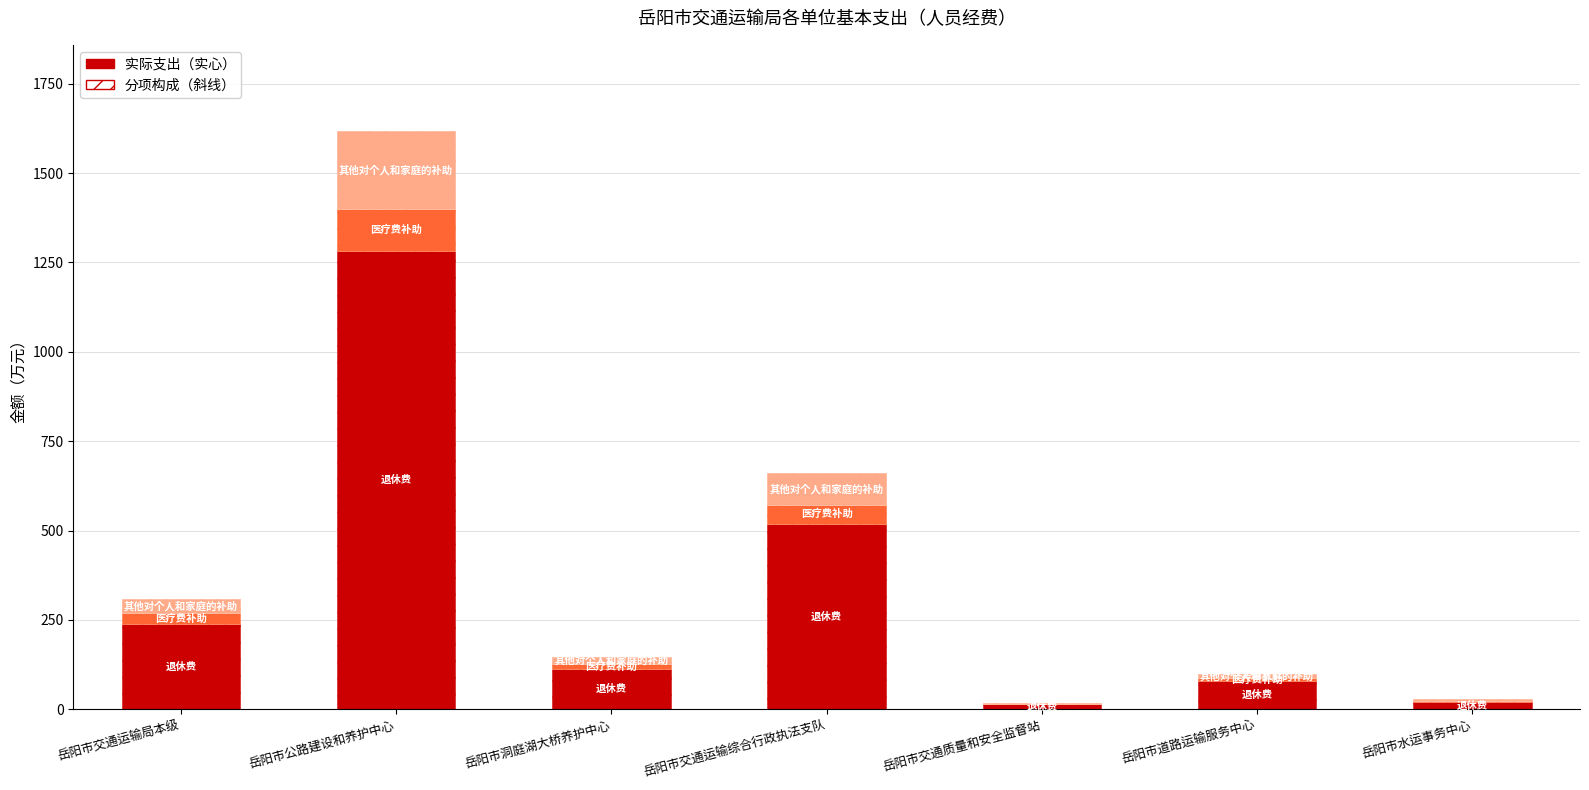

Reading right to left, transcribe all the data shown in this chart.

退休费: 岳阳市水运事务中心=21.2	岳阳市道路运输服务中心=77.9	岳阳市交通质量和安全监督站=14.2	岳阳市交通运输综合行政执法支队=519.2	岳阳市洞庭湖大桥养护中心=113.3	岳阳市公路建设和养护中心=1281.5	岳阳市交通运输局本级=238.4
医疗费补助: 岳阳市水运事务中心=2.6	岳阳市道路运输服务中心=8.1	岳阳市交通质量和安全监督站=1.6	岳阳市交通运输综合行政执法支队=52.7	岳阳市洞庭湖大桥养护中心=12.8	岳阳市公路建设和养护中心=117.9	岳阳市交通运输局本级=30.4
其他对个人和家庭的补助: 岳阳市水运事务中心=3.6	岳阳市道路运输服务中心=13.2	岳阳市交通质量和安全监督站=2.4	岳阳市交通运输综合行政执法支队=88.0	岳阳市洞庭湖大桥养护中心=19.2	岳阳市公路建设和养护中心=217.2	岳阳市交通运输局本级=40.4